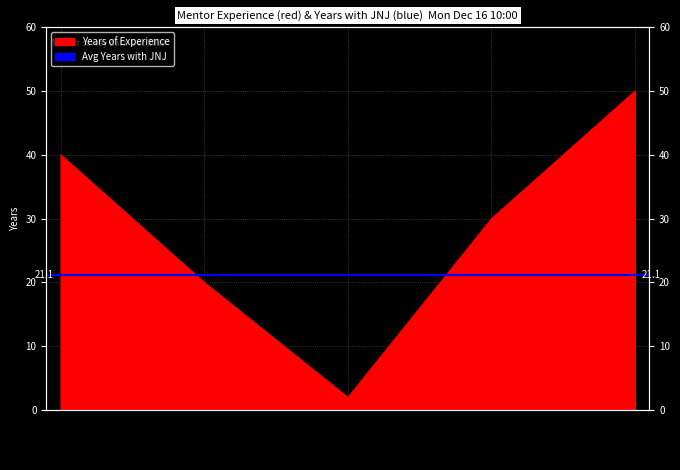

Reading left to right, list all the values displayed in this chart.

40	20	2	30	50